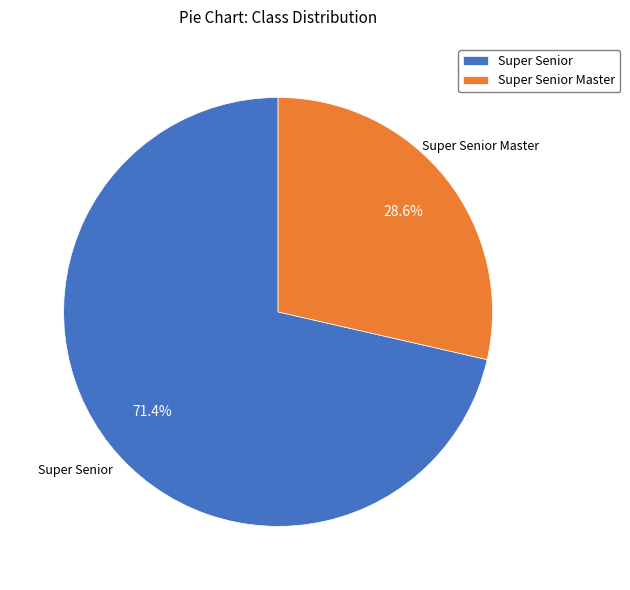

How many segments does this pie chart have?

2